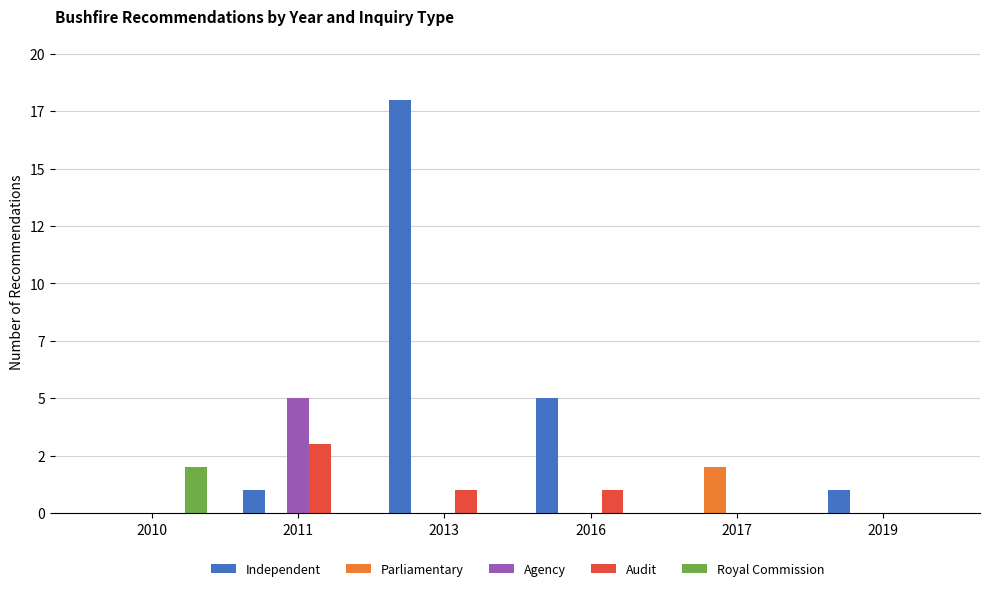

Which series has the largest range (max minus min)?

Independent